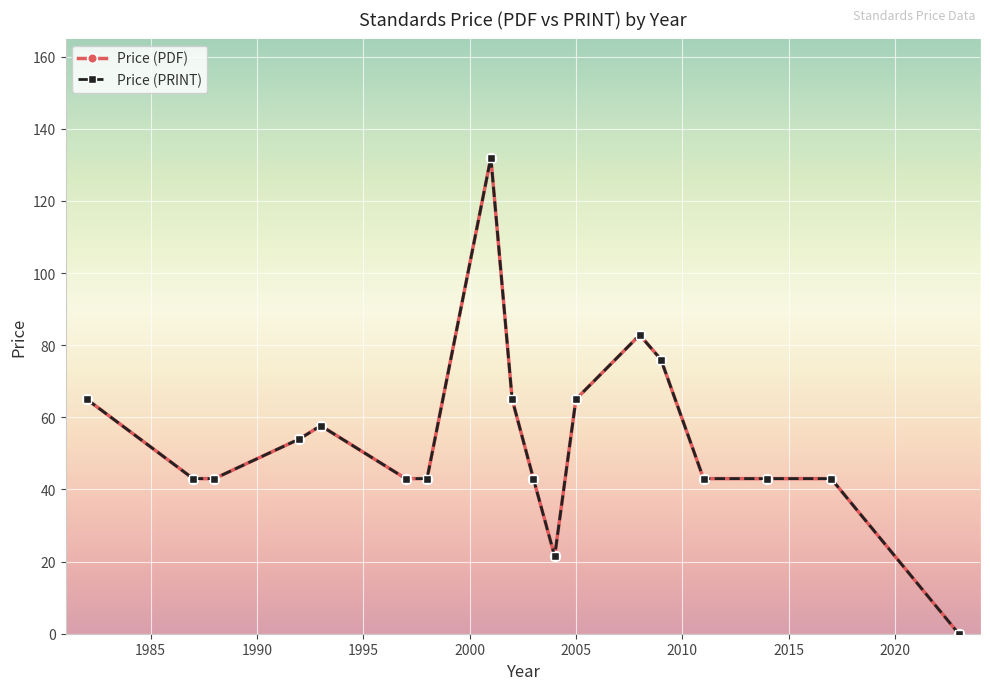

True or false: Price (PDF) and Price (PRINT) cross at least once.

False